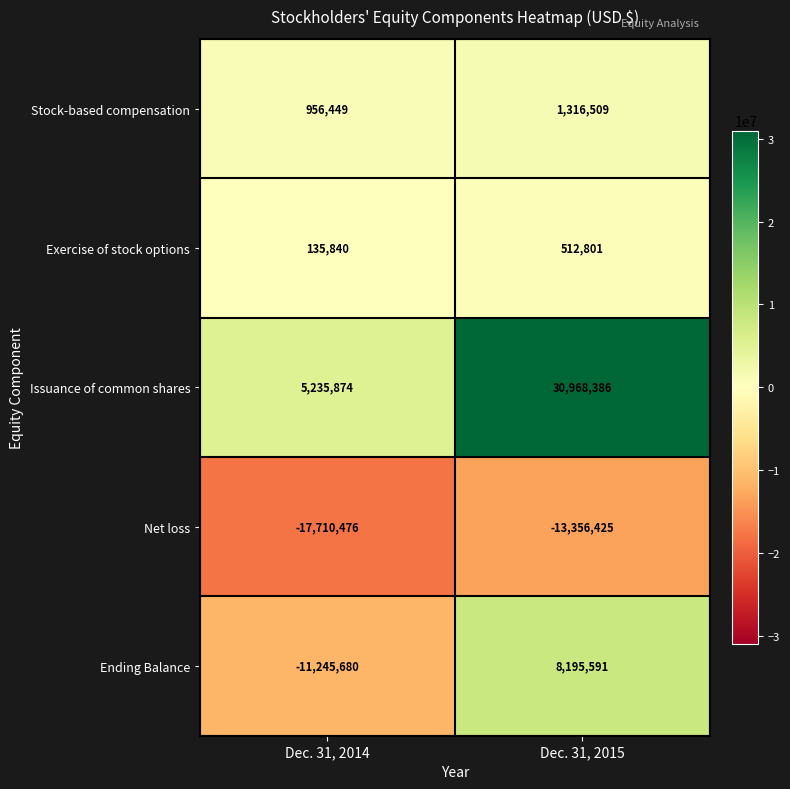

What is the spread (max minus min) of values at Dec. 31, 2015?

44324811